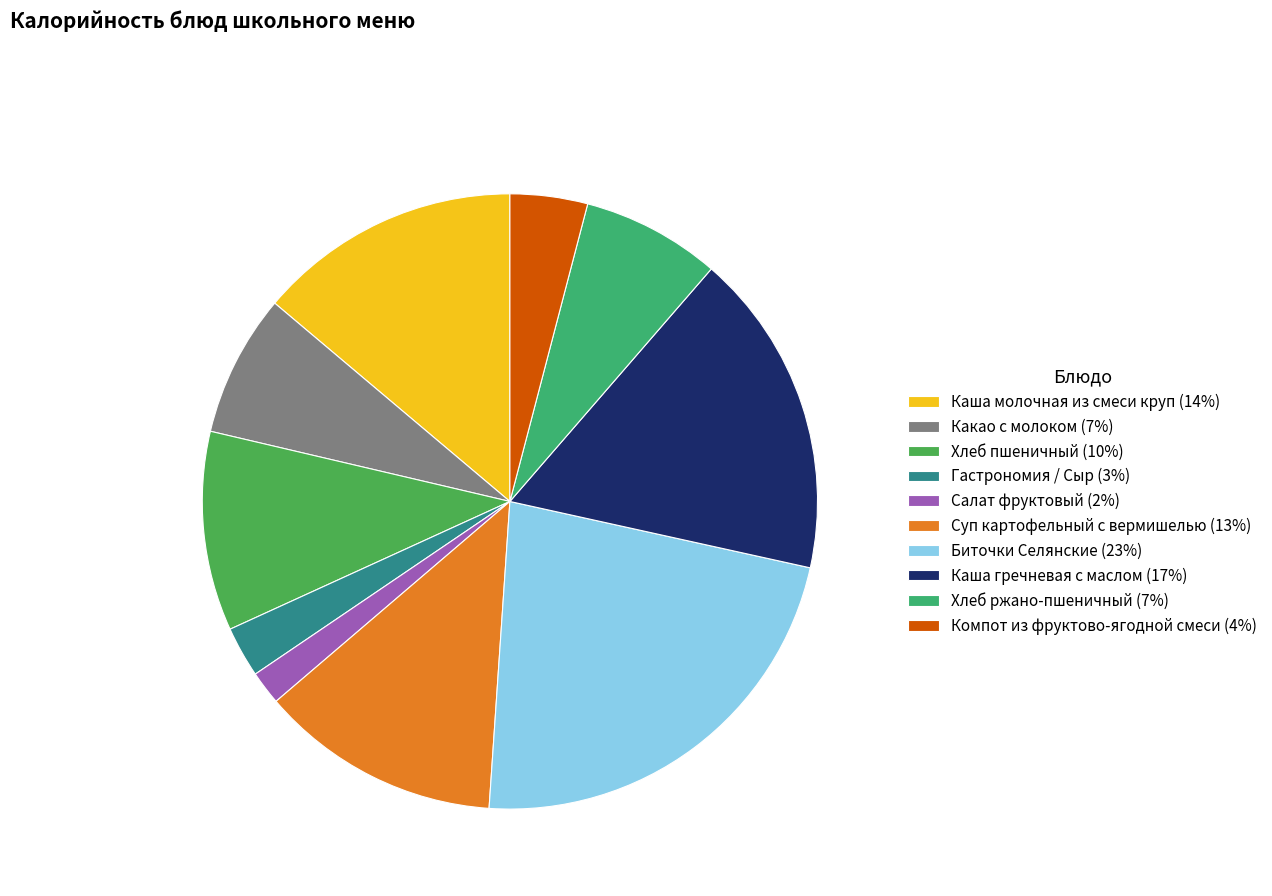

Which slice is the smallest?

Салат фруктовый